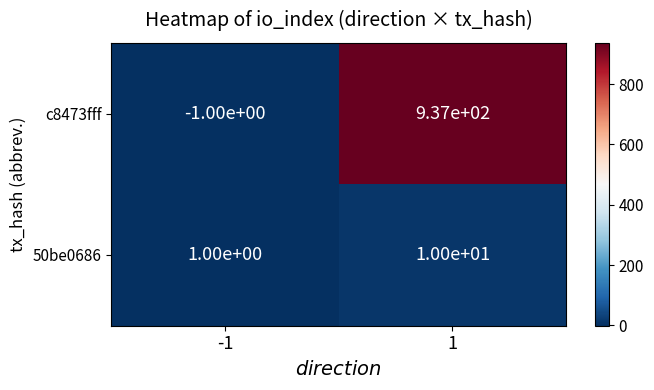

Reading left to right, what are all the values shown in this chart?

c8473fff: -1	937
50be0686: 1	10